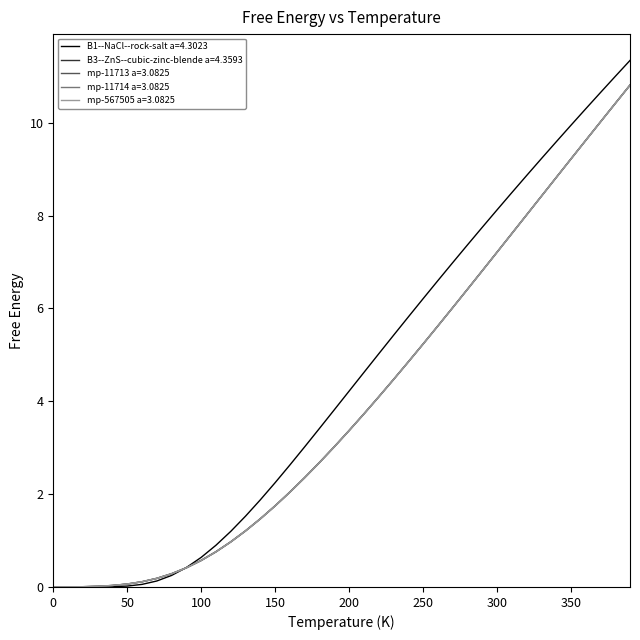

Which series has the largest total across all categories?

B1--NaCl--rock-salt a=4.3023